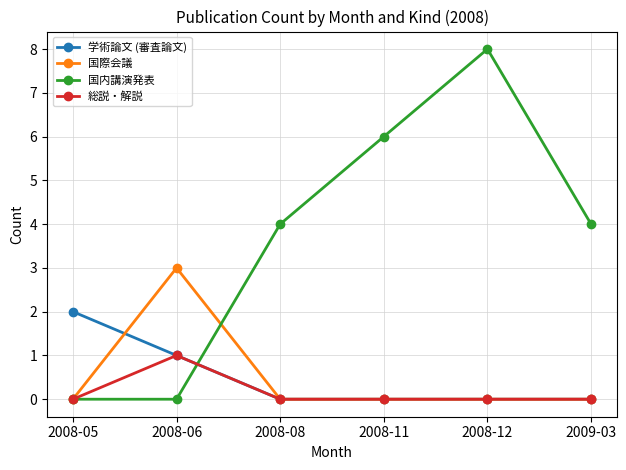

Which label corresponds to the largest value in the chart?

2008-12